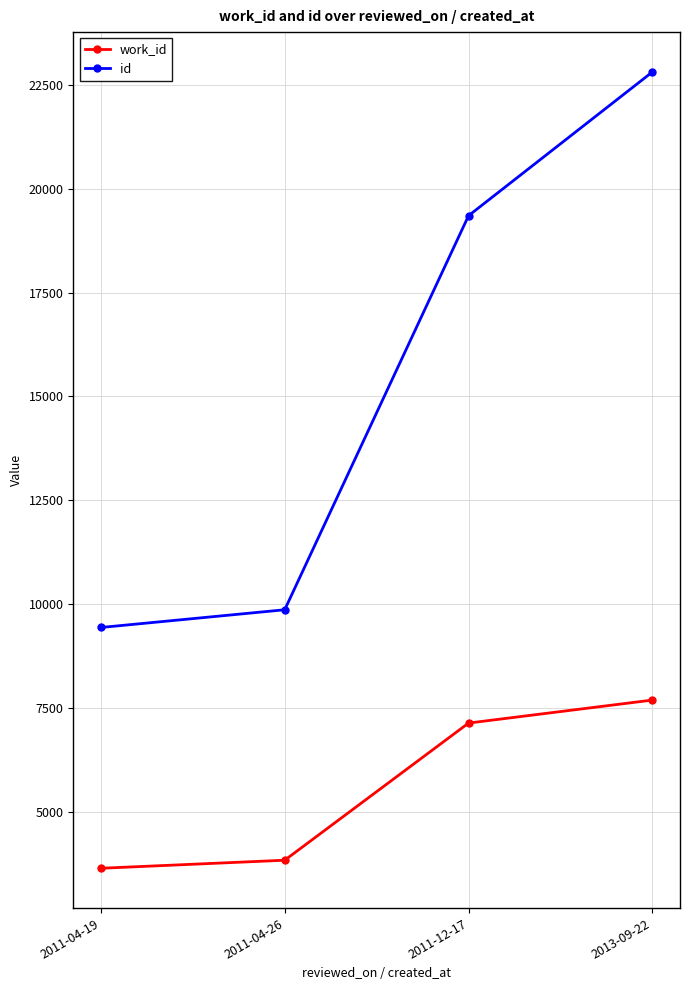

How many data points does each series have?

4